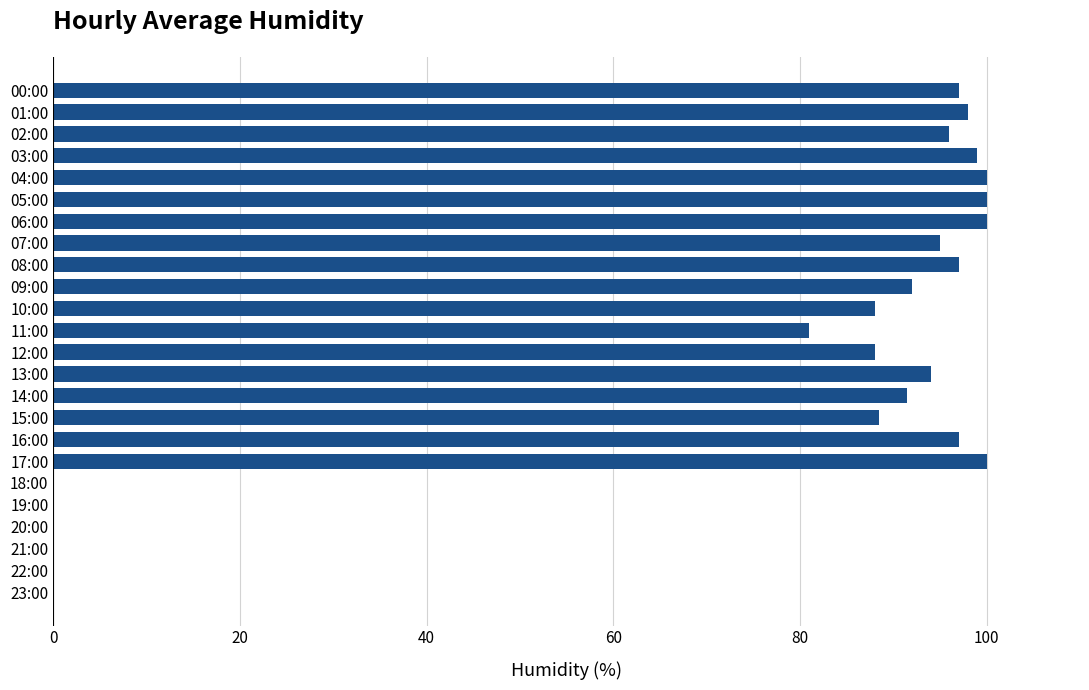

Which has a higher value, 20:00 or 01:00?

01:00